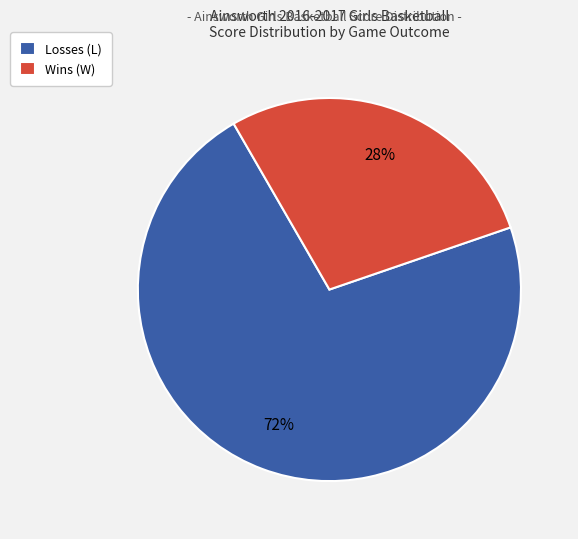

What percentage is the Wins (W) slice, to the nearest percent?

28%